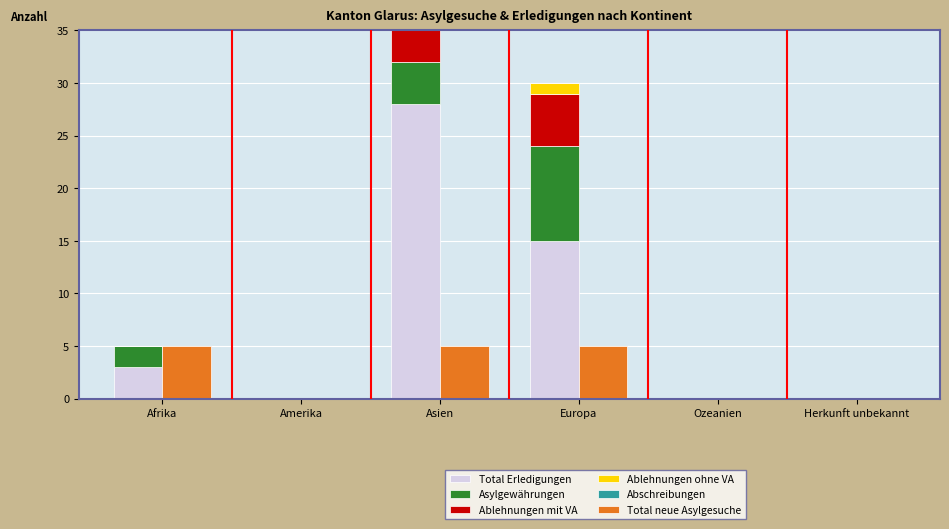

What is the maximum value shown in the chart?

28